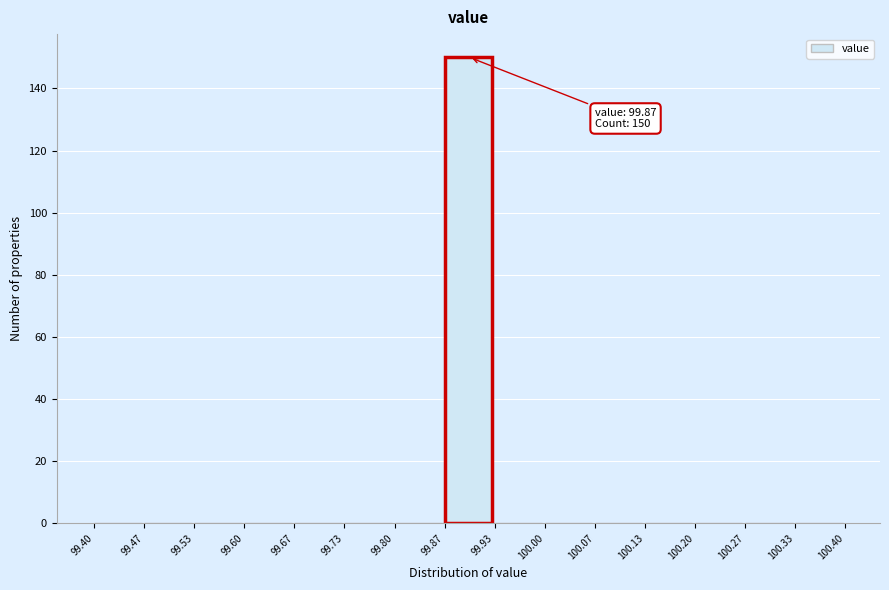

Which range on the x-axis has the tallest bar?

99.87 to 99.93